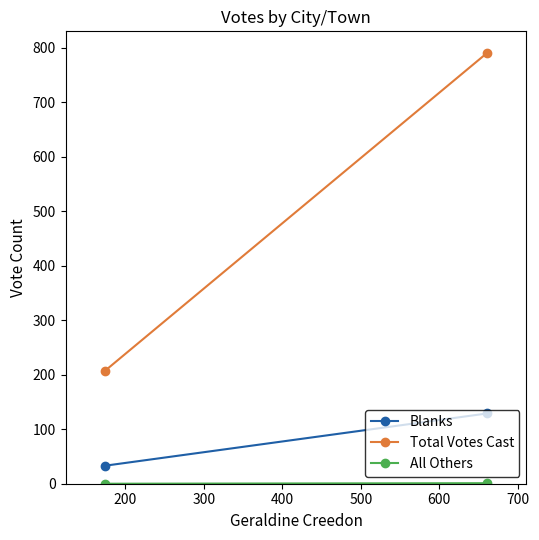

At 200, list the series in order from largest to smallest.

Total Votes Cast, Blanks, All Others